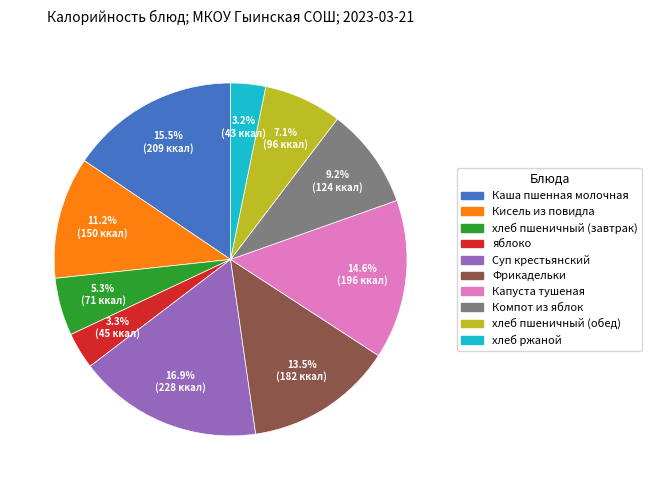

To the nearest percent, what percentage of the pie is хлеб пшеничный (завтрак)?

5%